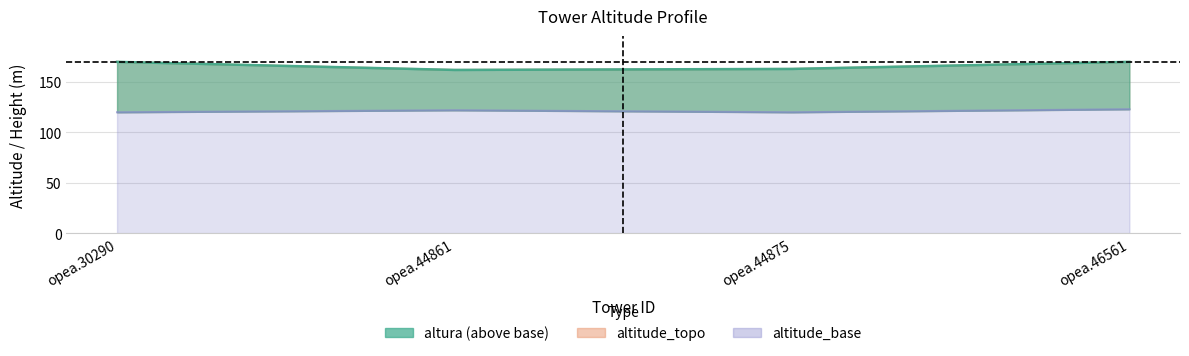

The value of altitude_base at opea.30290 is 25. True or false?

False